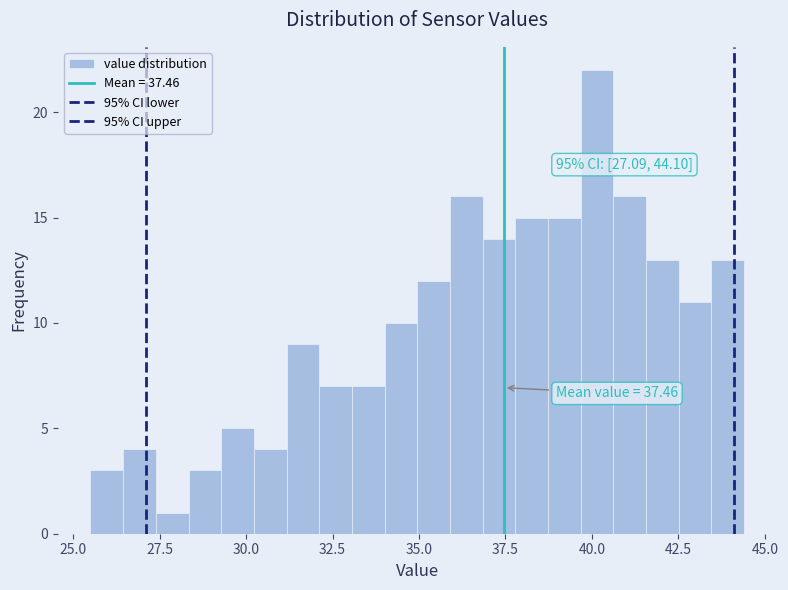

Around what value on the x-axis is the tallest bar? Give the approximate position of its centre, as read against the axis.

40.0